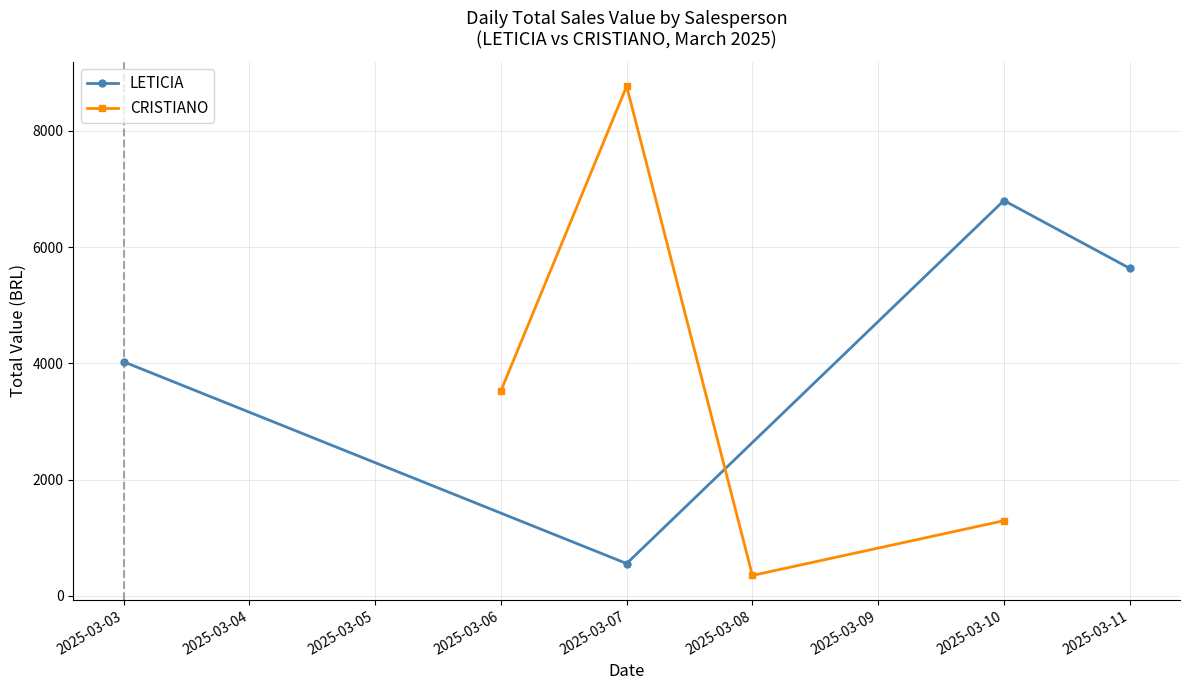

The value of LETICIA at 2025-03-03 is 5819.0. True or false?

False